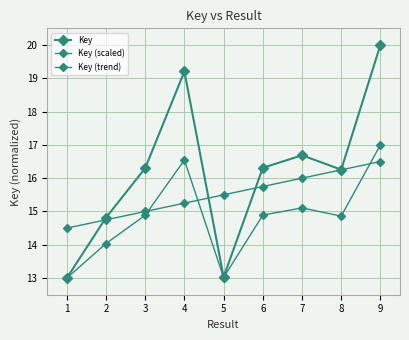

What is the value of the Key (scaled) point at the 3rd from the left?

14.9